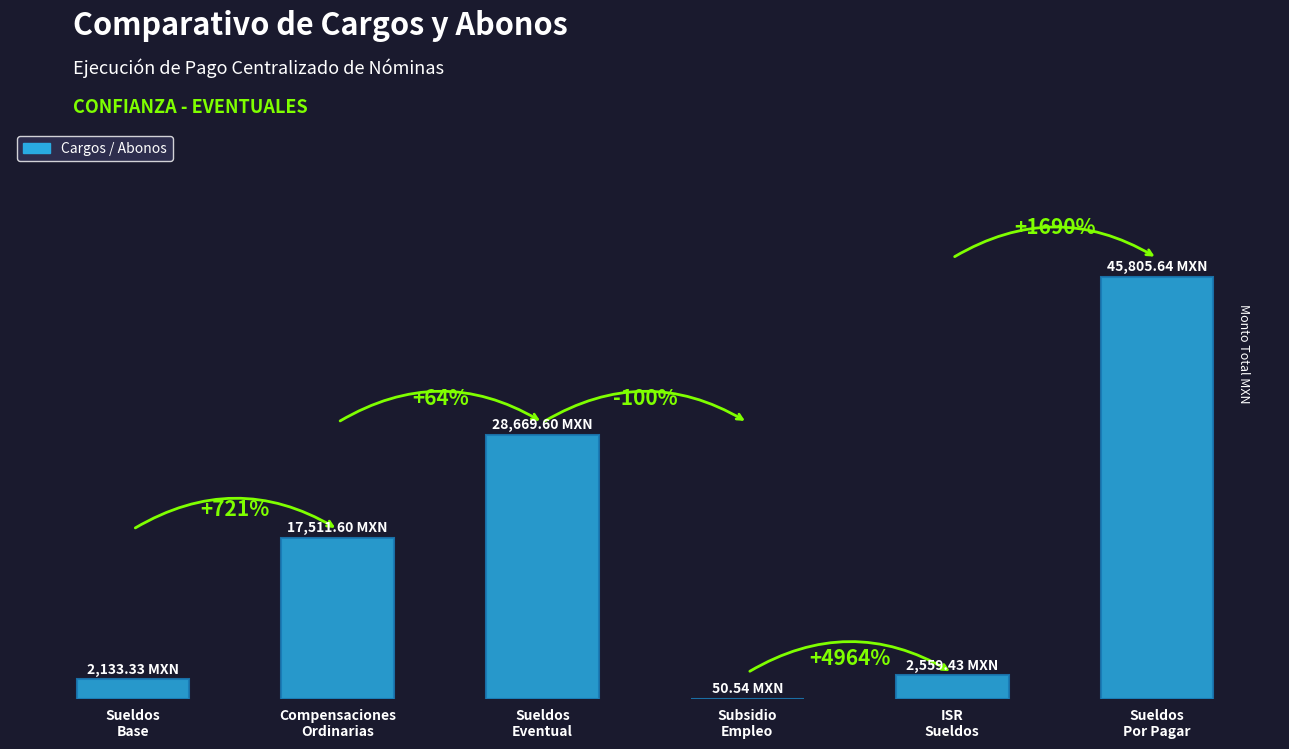

Is it true that the value at Compensaciones
Ordinarias is 17511.6?

True